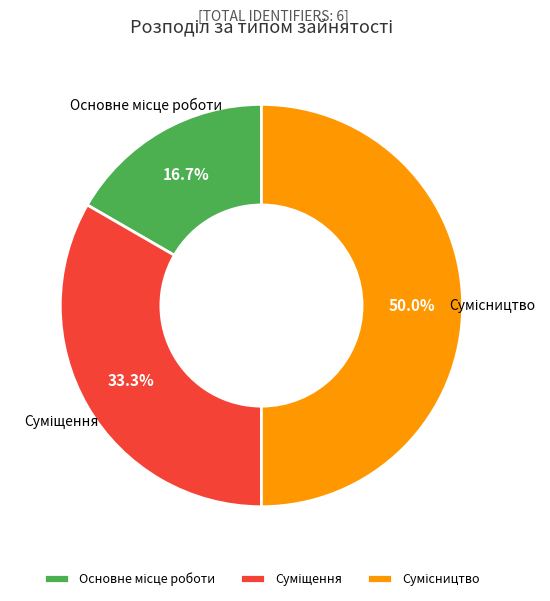

Do Сумісництво and Основне місце роботи together represent more than half of the pie?

Yes